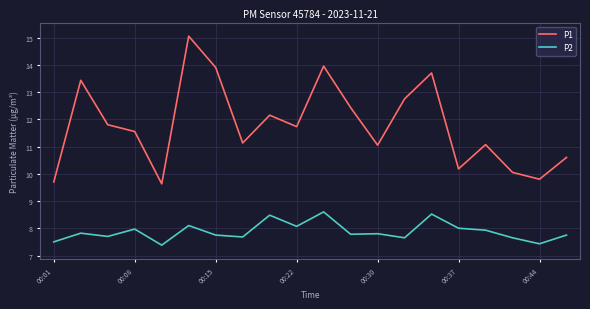

True or false: P1 and P2 cross at least once.

False